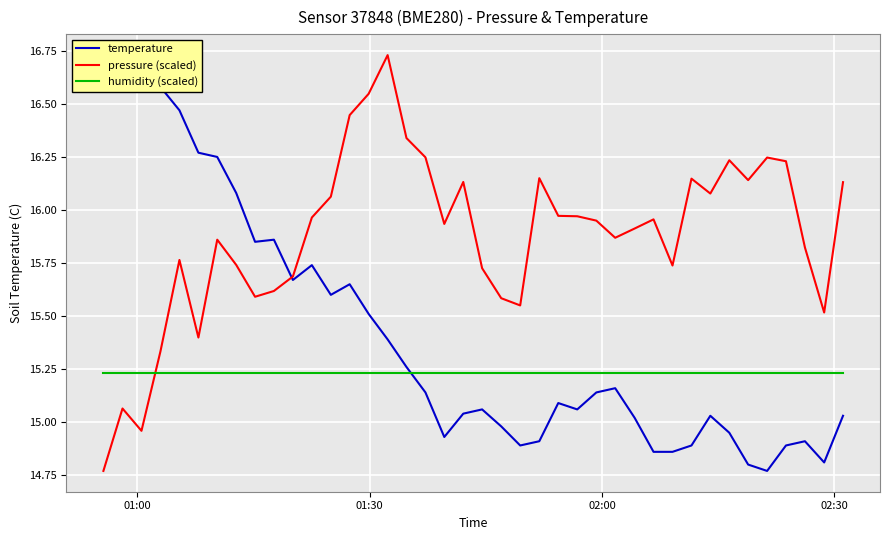

Does the chart display data point markers on the line(s)?

No